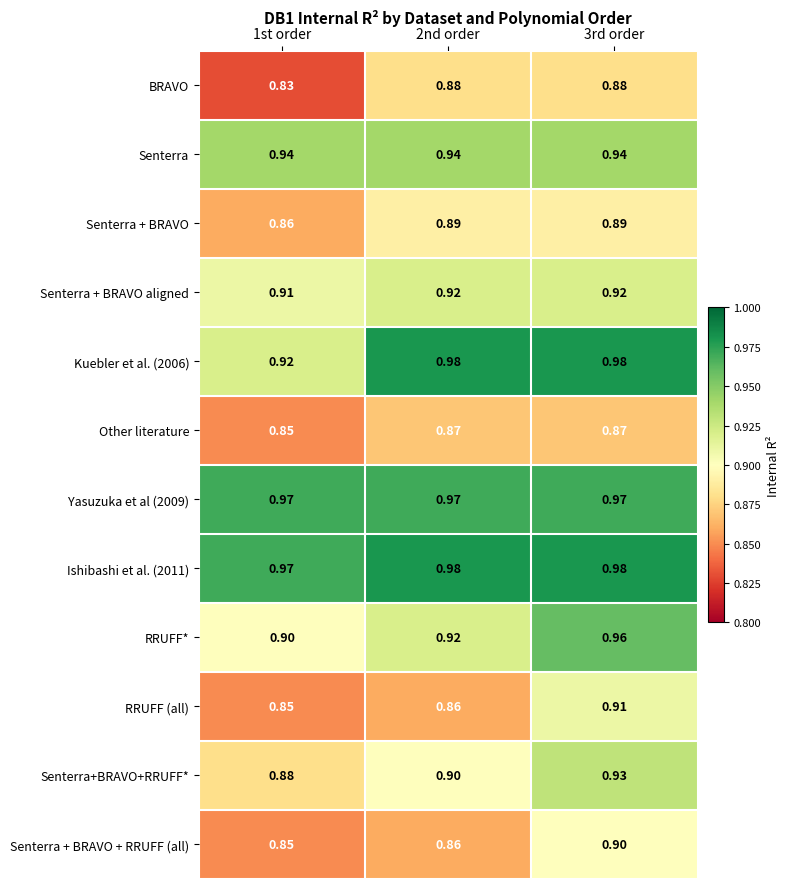

Is the value of Other literature at 2nd order greater than the value of Senterra + BRAVO aligned at 3rd order?

No